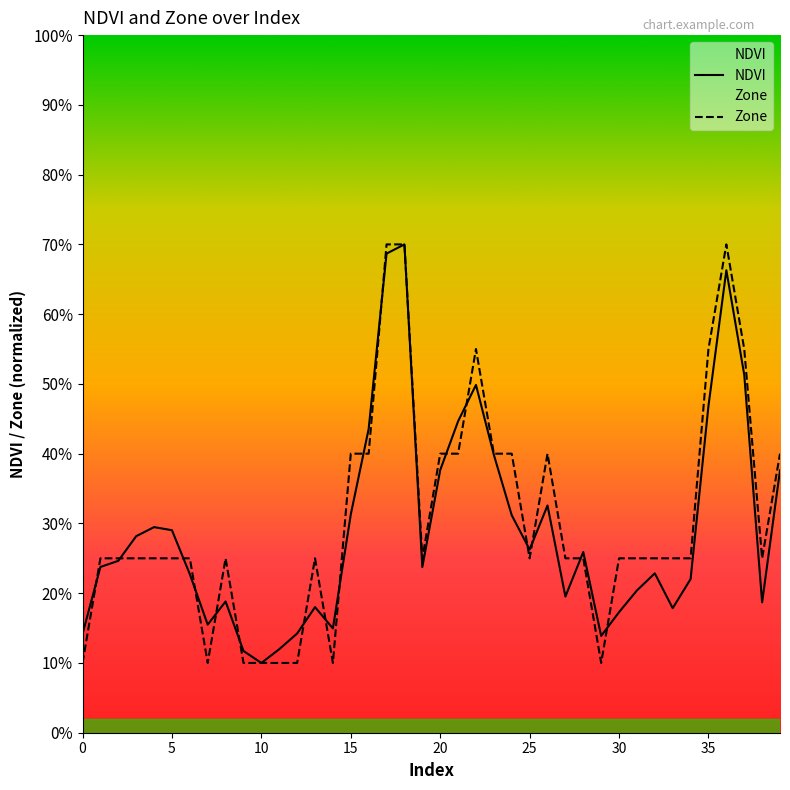

The Zone series shows 0.2 at 13. True or false?

True